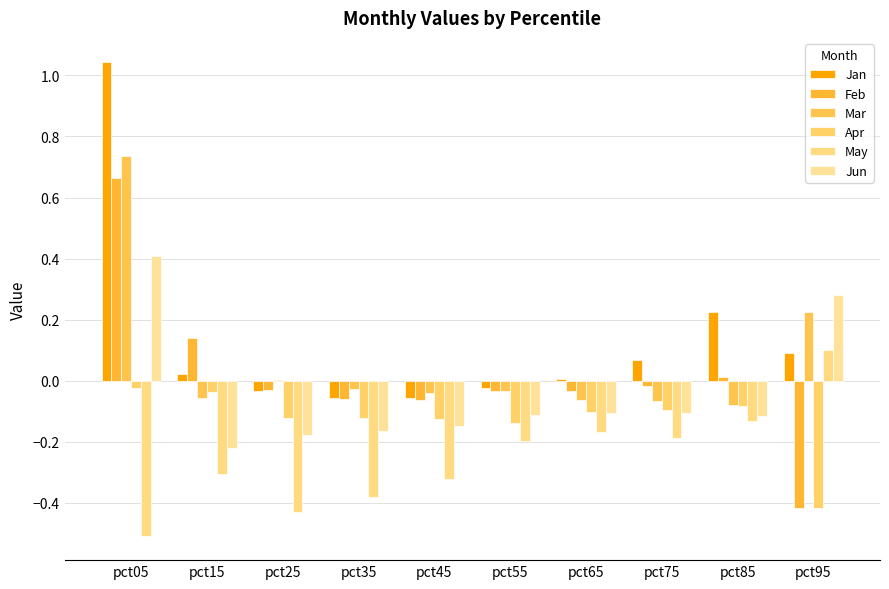

At which label does May first exceed 0?

pct95